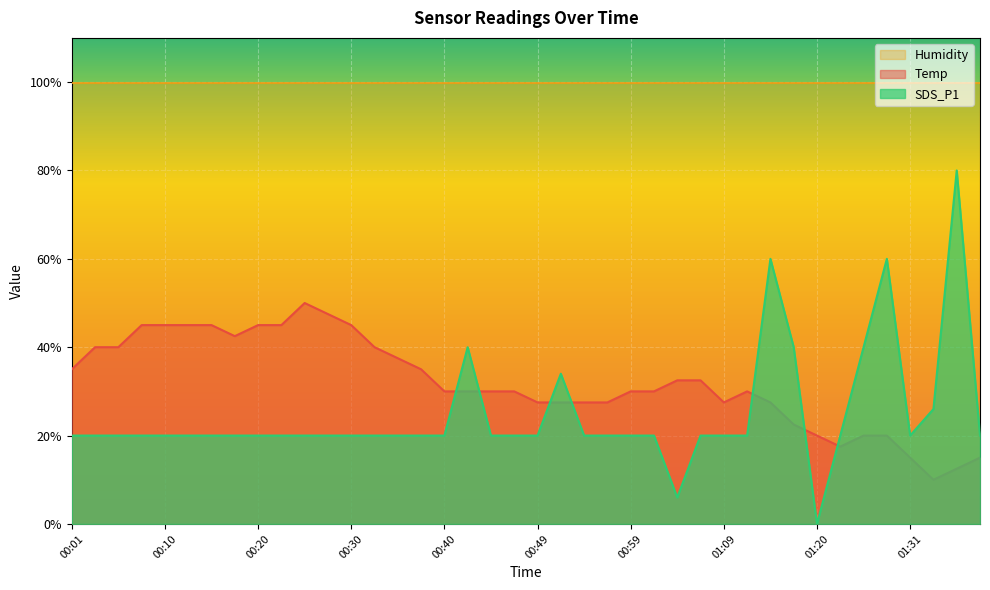

What is the label of the 6th point from the right?

01:26